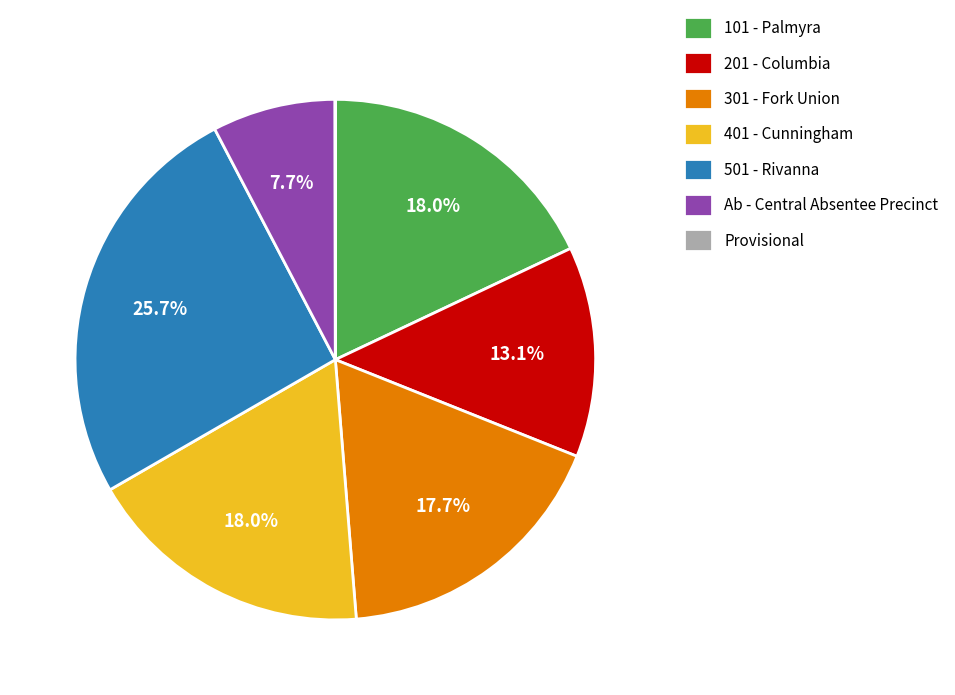

What percentage is NOT represented by 201 - Columbia?

86.9%